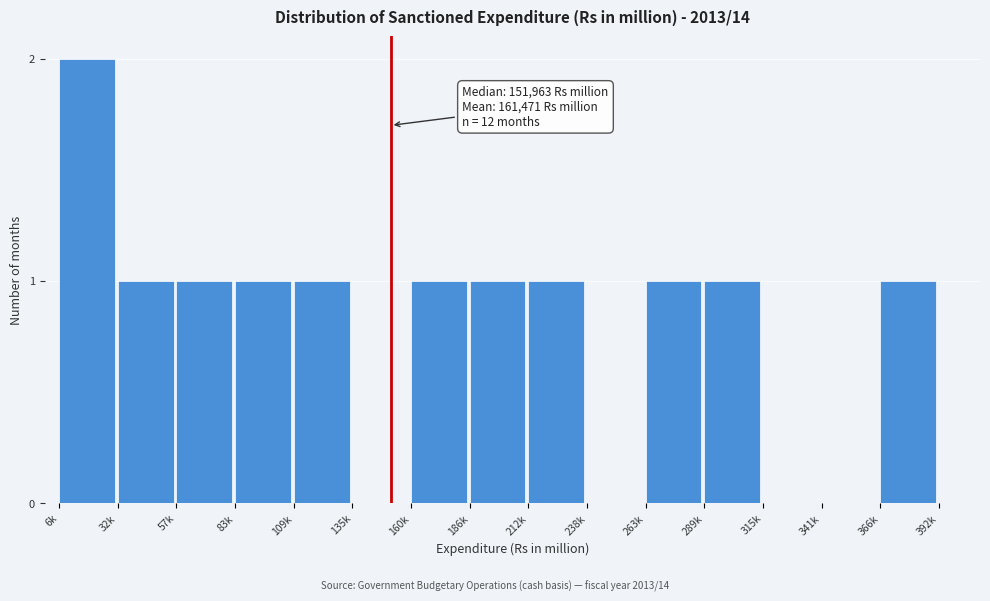

Reading left to right, transcribe all the data shown in this chart.

6k=2	32k=1	57k=1	83k=1	109k=1	135k=0	160k=1	186k=1	212k=1	238k=0	263k=1	289k=1	315k=0	341k=0	366k=1